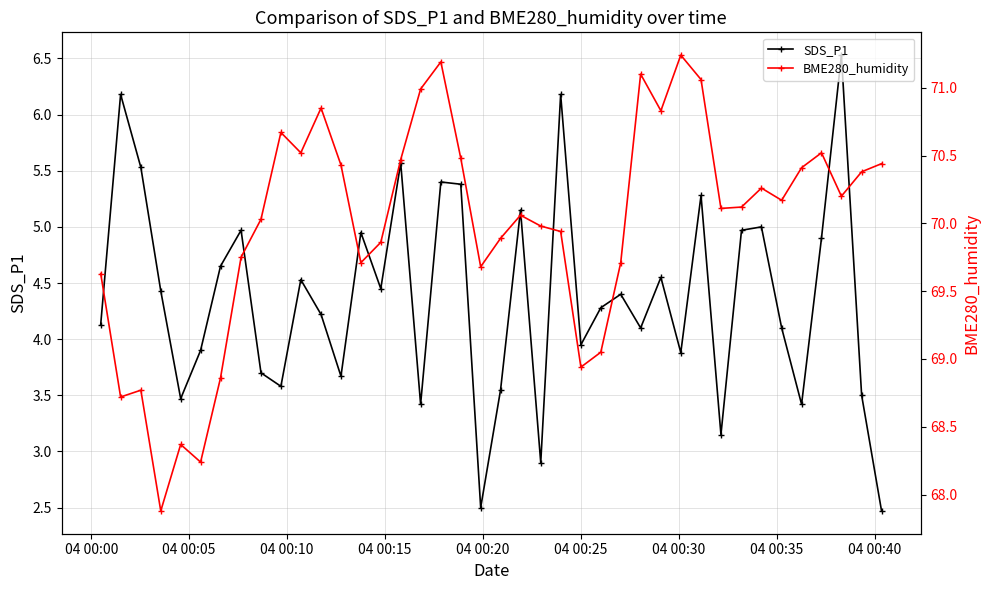

True or false: SDS_P1 has more than 2 points higher than both neighbors.

True